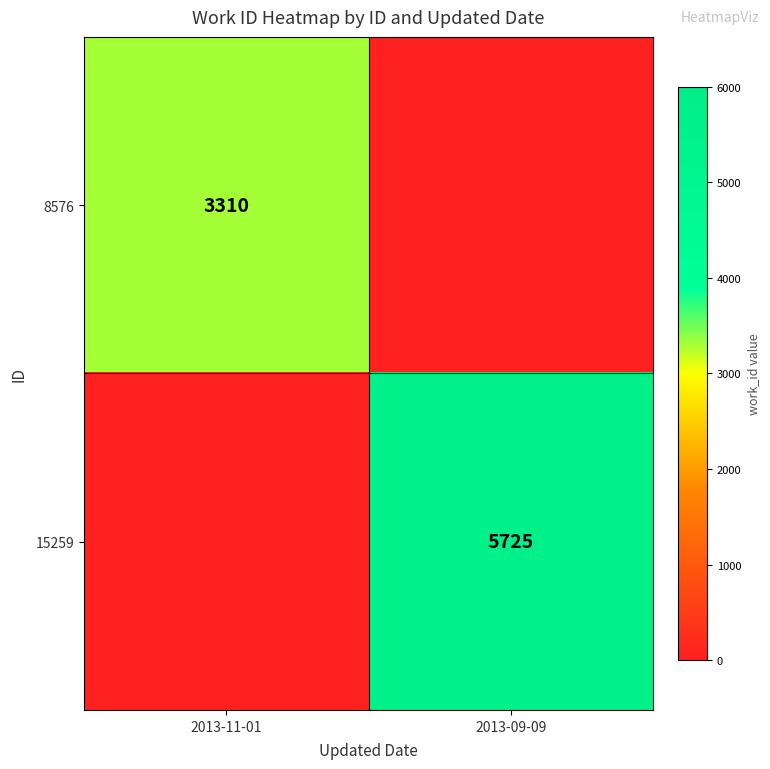

The 8576 series shows 4855 at 2013-11-01. True or false?

False